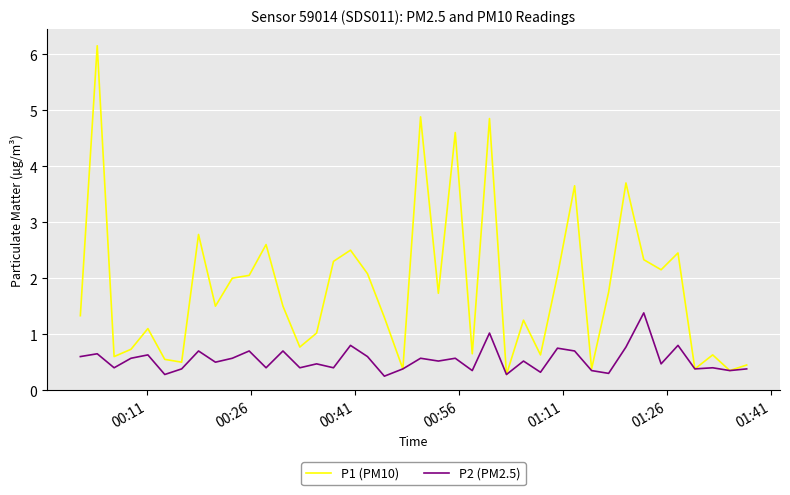

Which series has the largest range (max minus min)?

P1 (PM10)